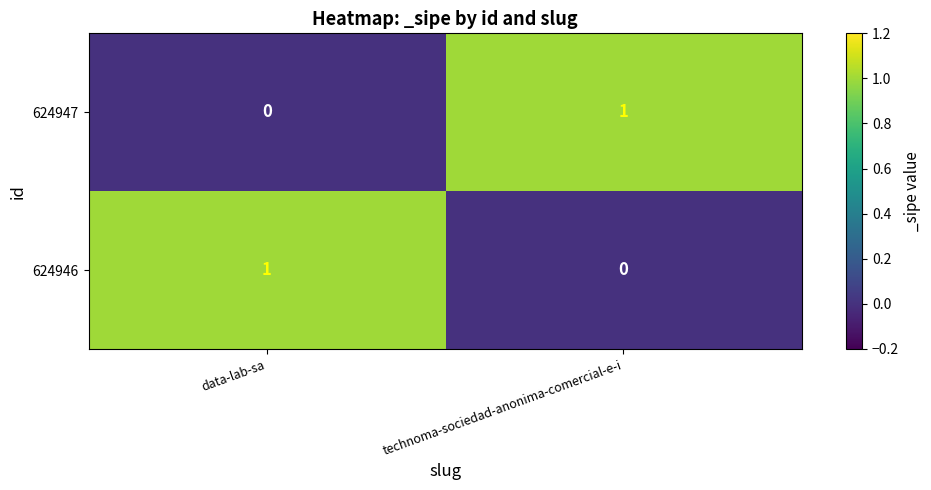

Which category has the lowest value in the 624946 series?

technoma-sociedad-anonima-comercial-e-i